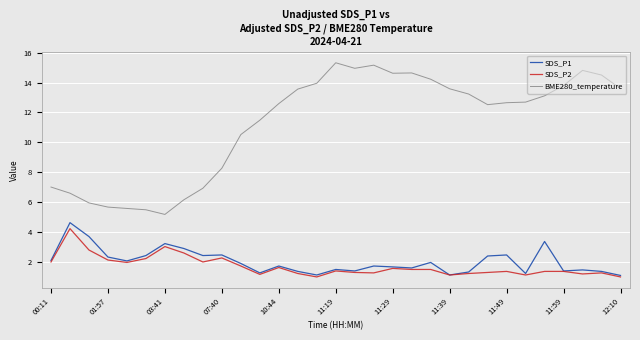

True or false: SDS_P2 and BME280_temperature intersect in this chart.

False